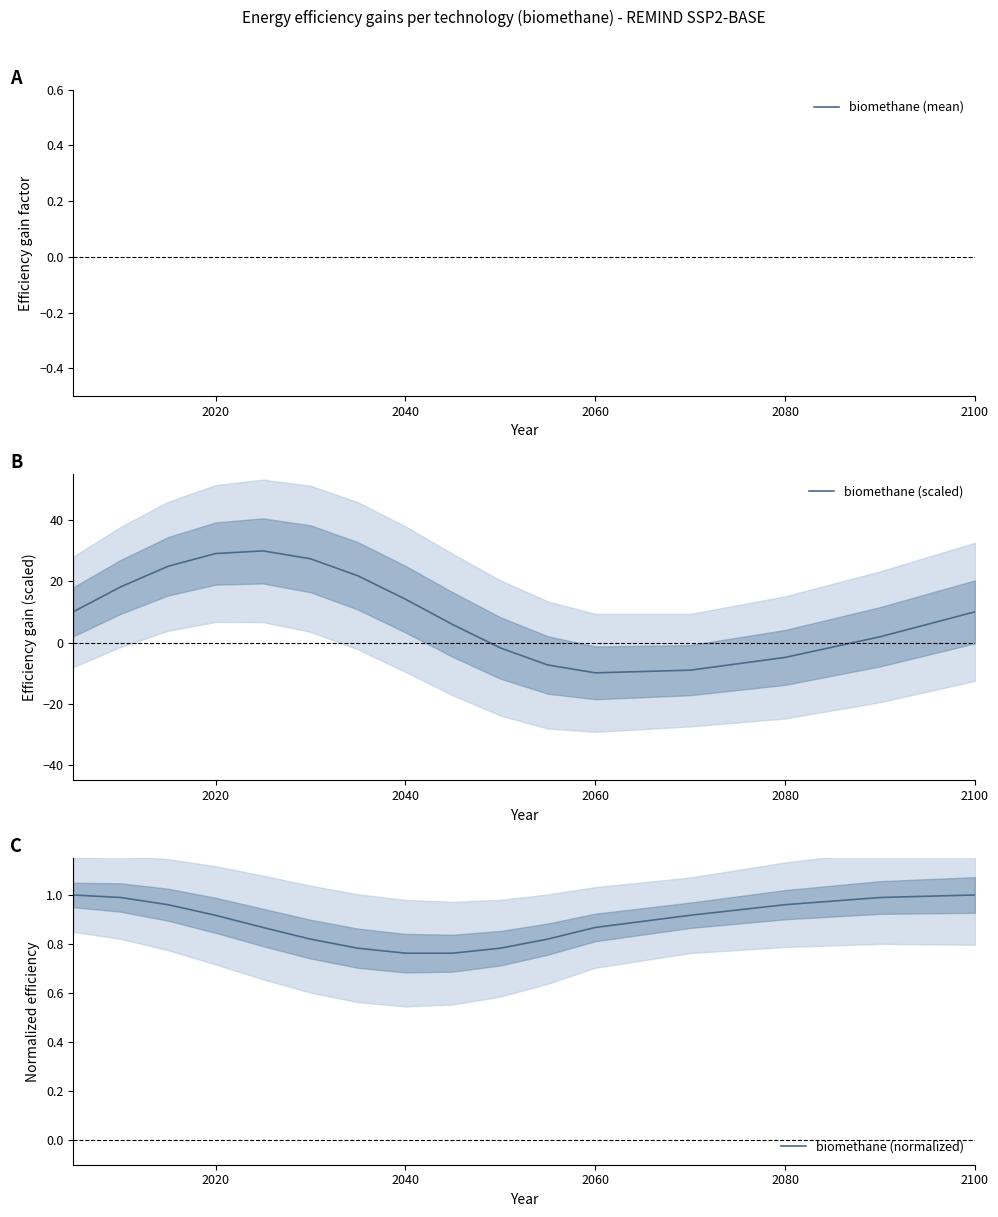

How many interior local valleys does the biomethane (scaled) series have?

1